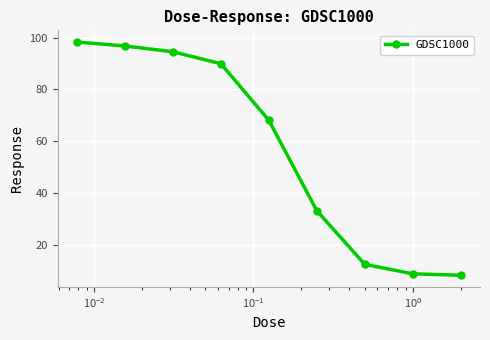

What is the smallest value displayed?

8.2